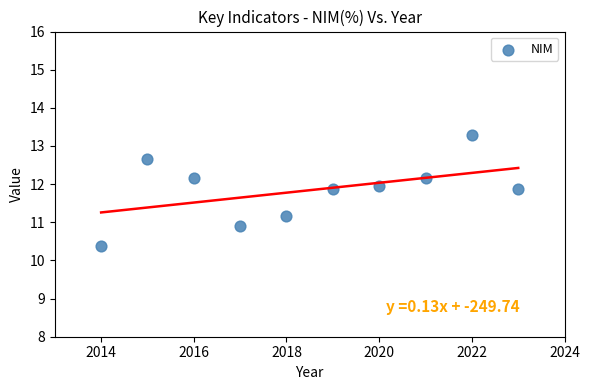

What is the range of X values (max minus min)?

9.0